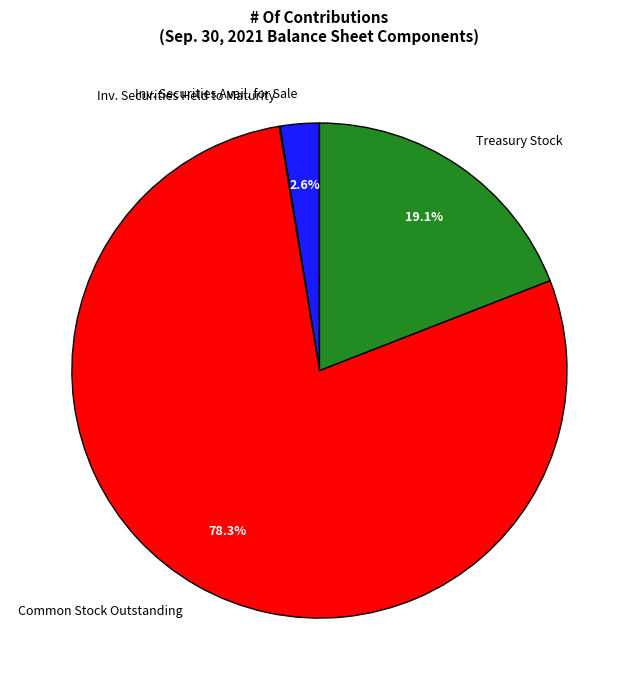

Which category accounts for the majority?

Common Stock Outstanding